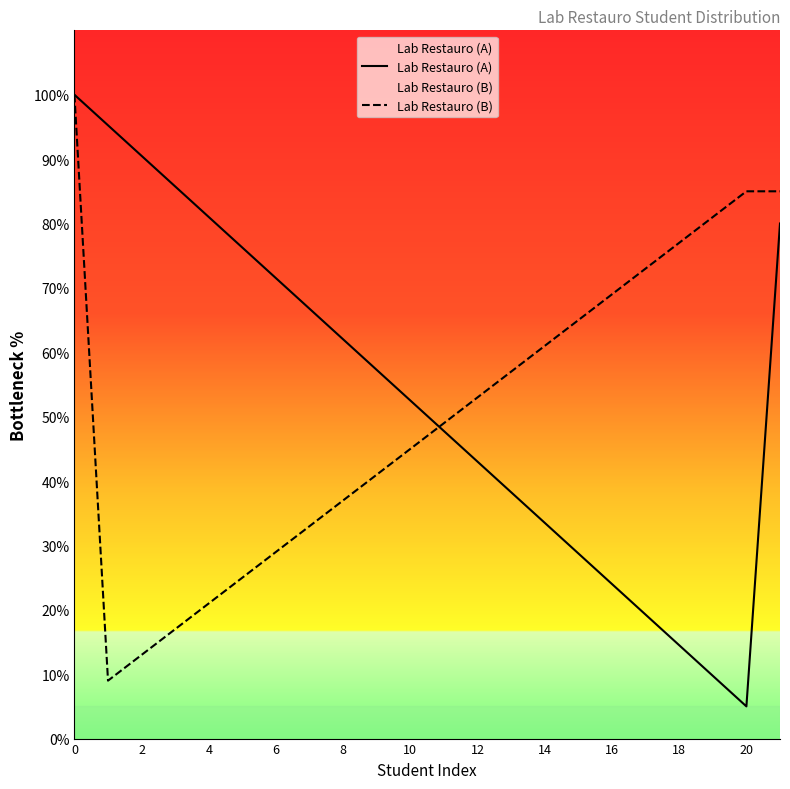

What is the difference between the highest and lowest values at 4?

60.0